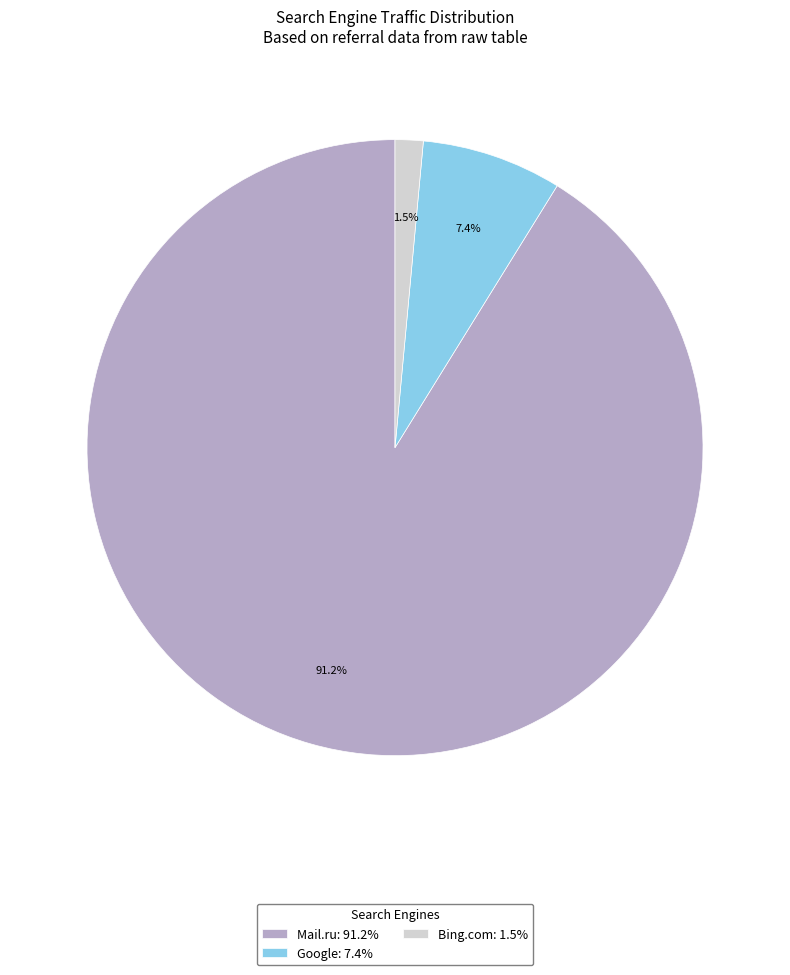

Combined, do Mail.ru: 91.2% and Google: 7.4% account for over 50%?

Yes